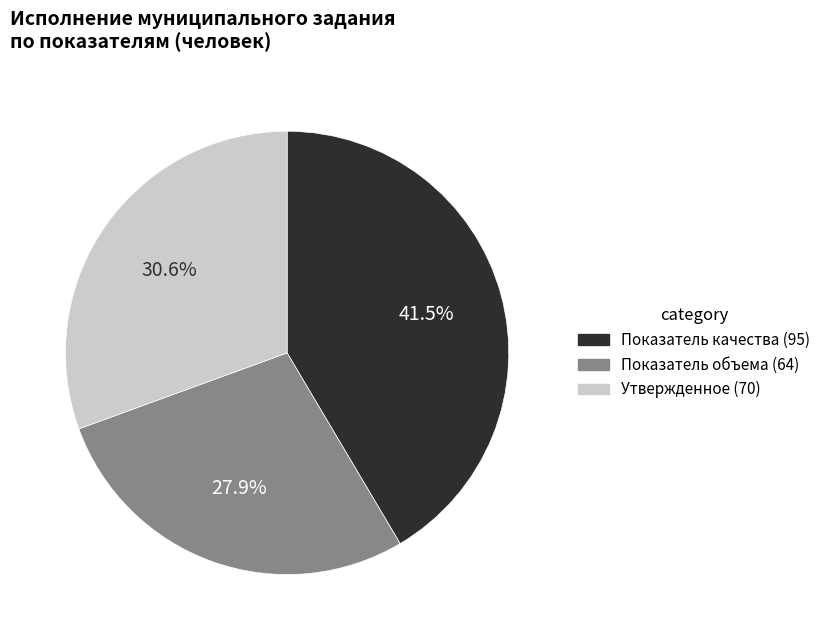

Is there a majority slice in this chart?

No